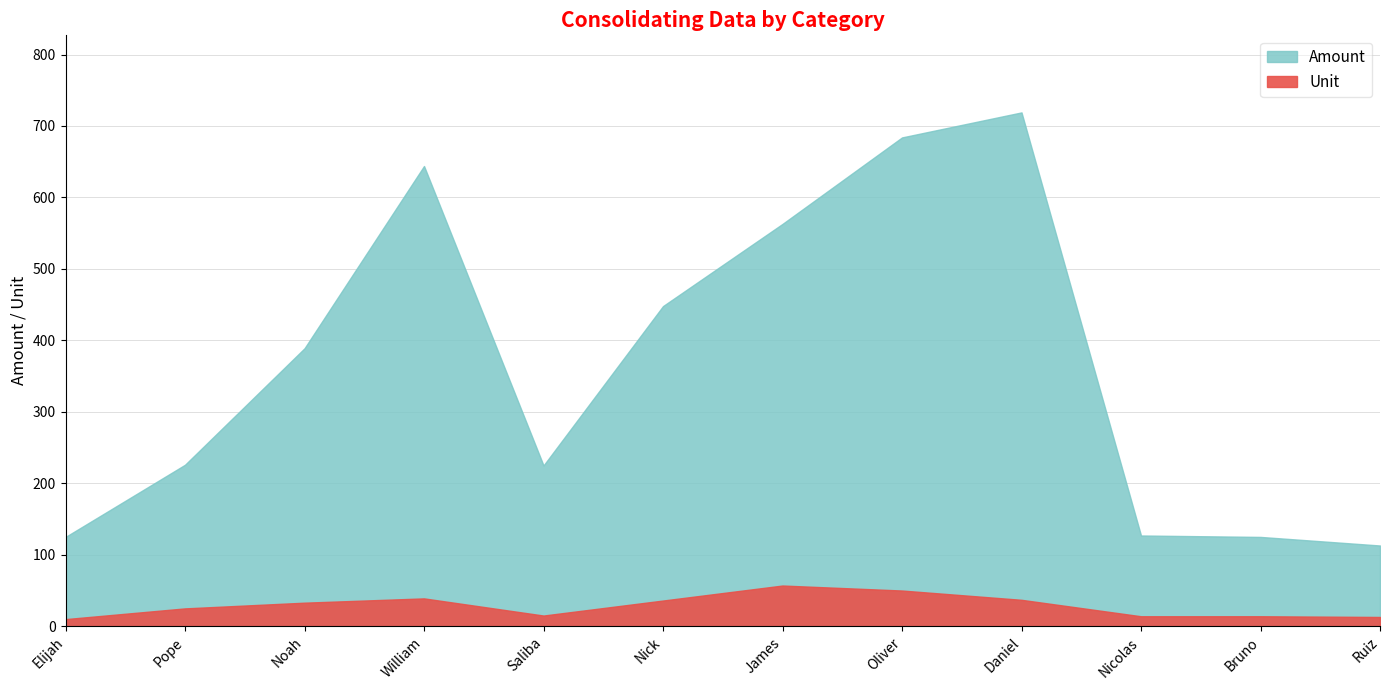

At how many categories does at least one series exceed 531?

4